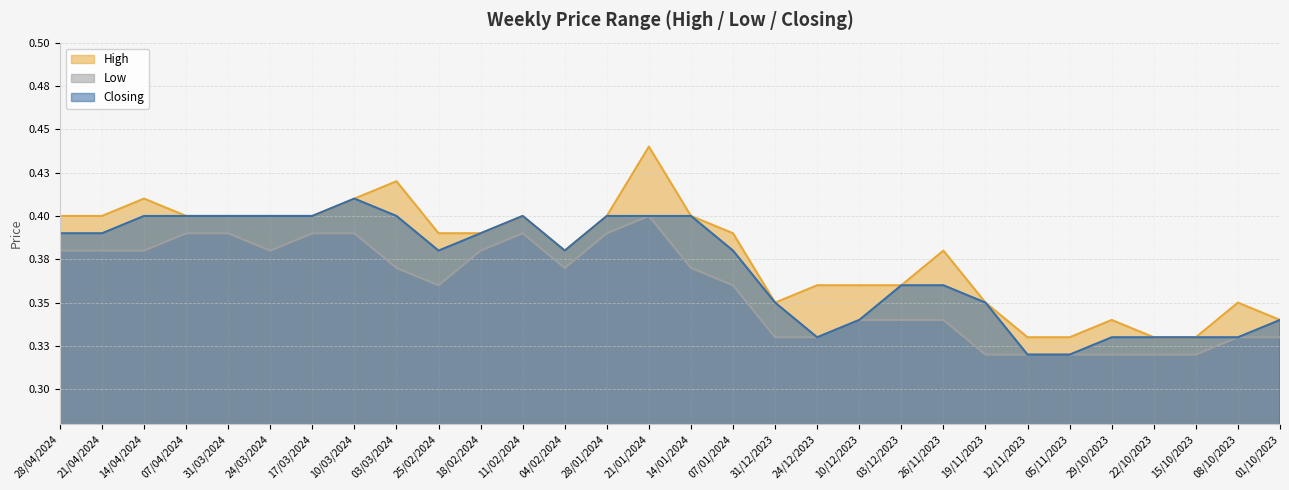

How many interior local valleys does the Closing series have?

3